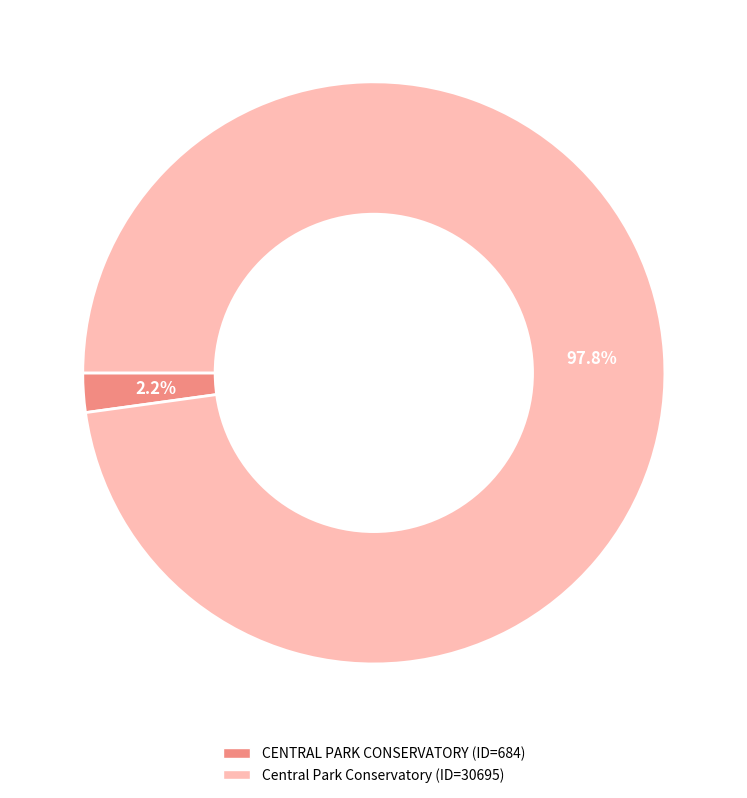

Does any single category account for the majority?

Yes